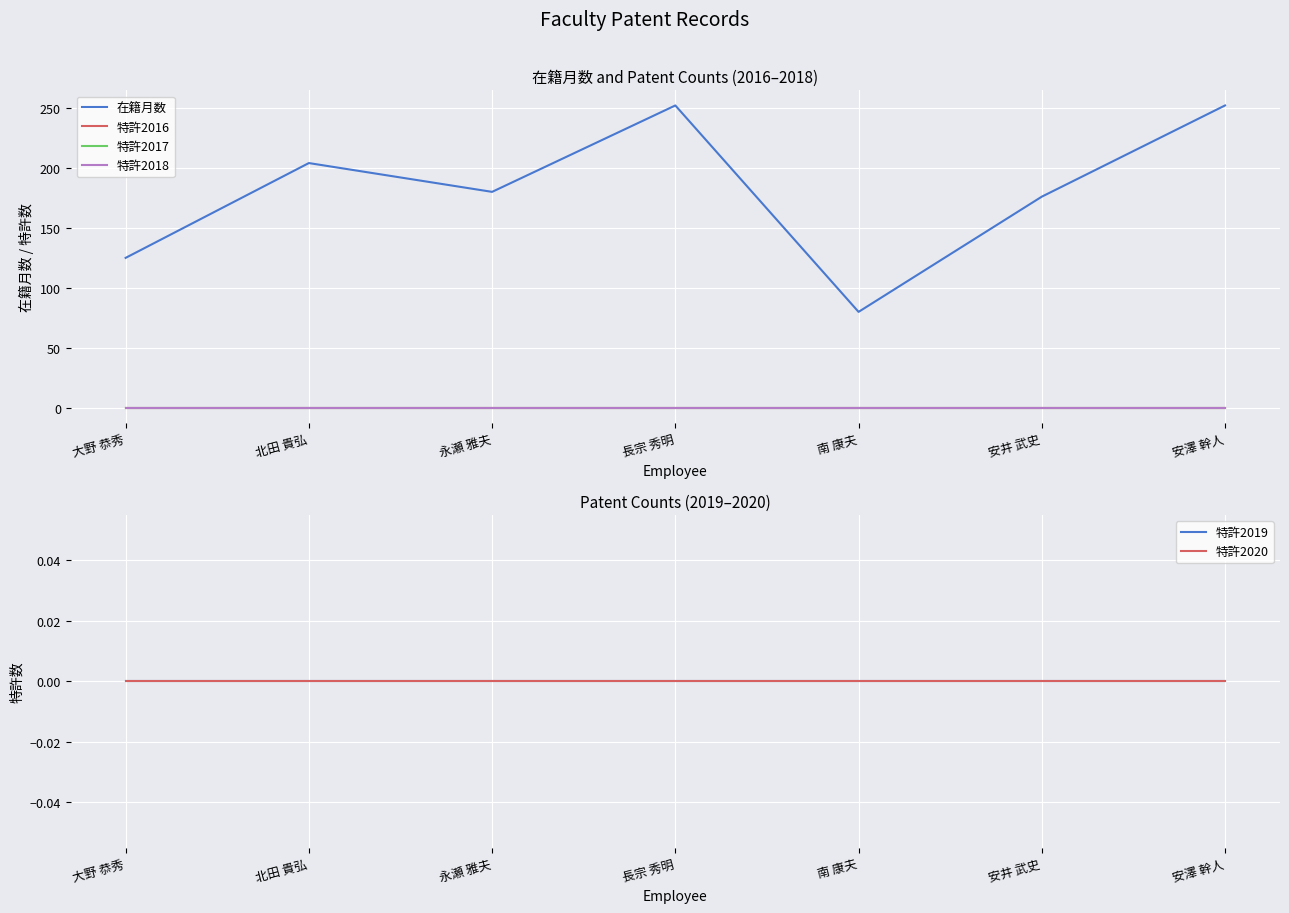

What is the spread (max minus min) of values at 北田 貴弘?

204